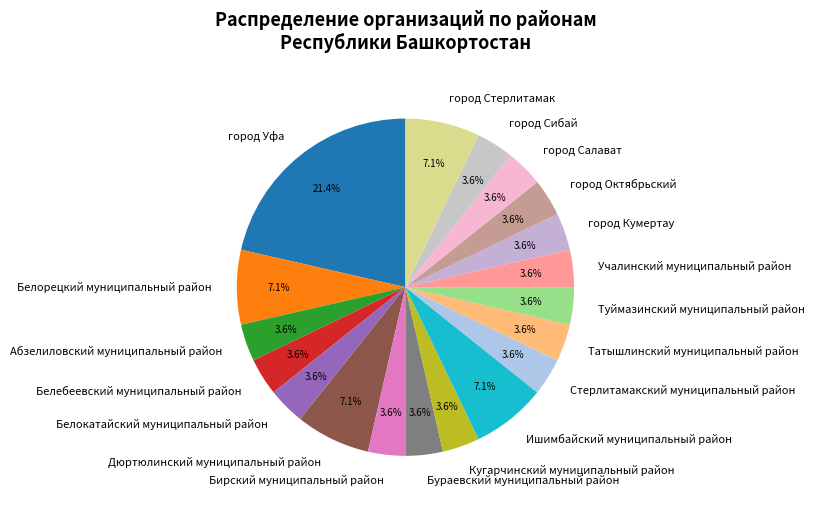

What percentage is NOT represented by Кугарчинский муниципальный район?

96.4%